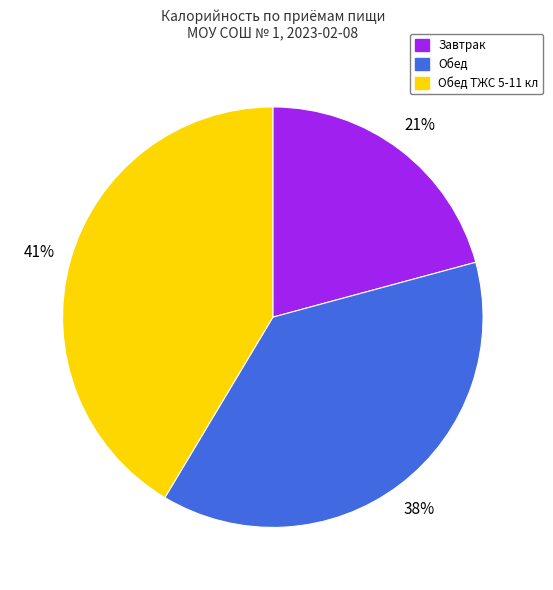

To the nearest percent, what is the average slice percentage?

33%